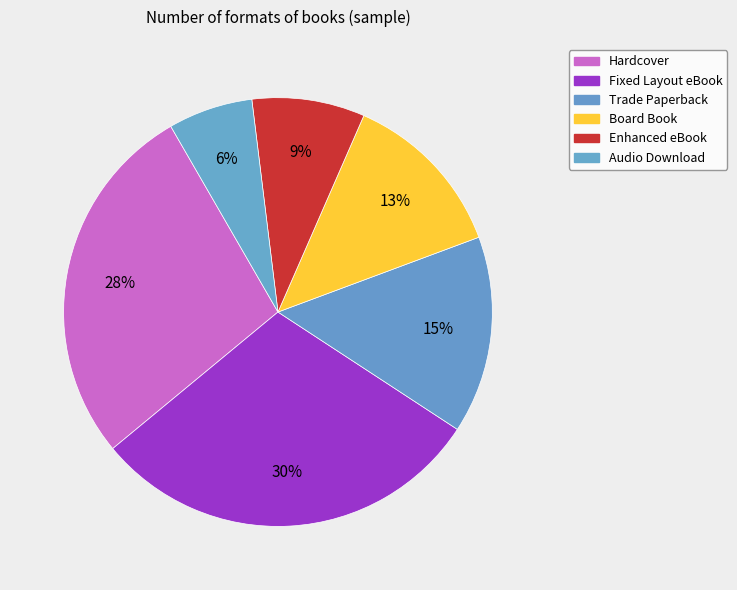

Does any single category account for the majority?

No